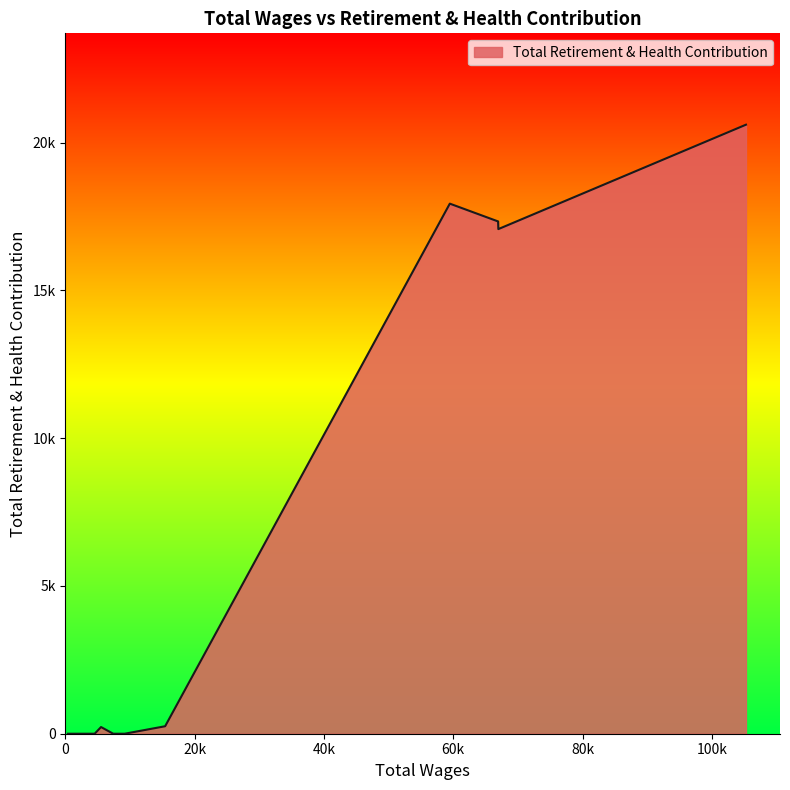

Does the chart display data point markers on the line(s)?

No